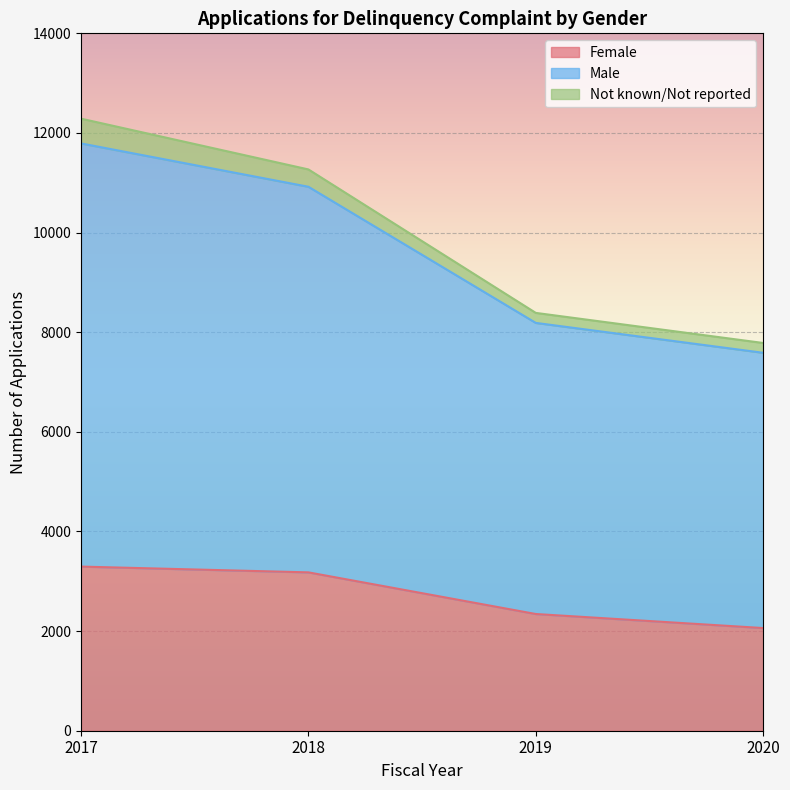

At which label does Male first exceed 11268?

2017